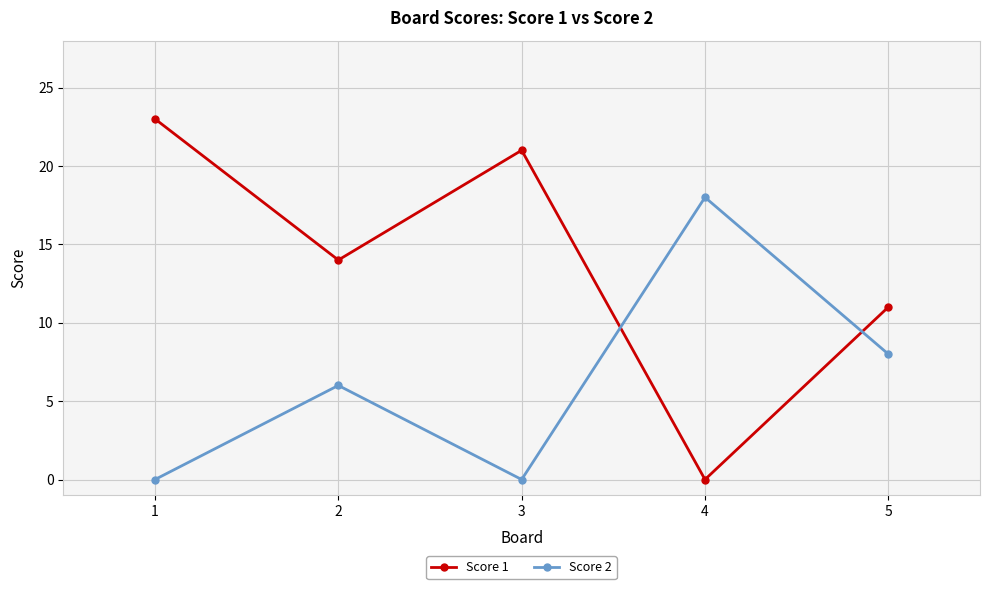

What is the value of the Score 1 point at the 2nd from the left?

14